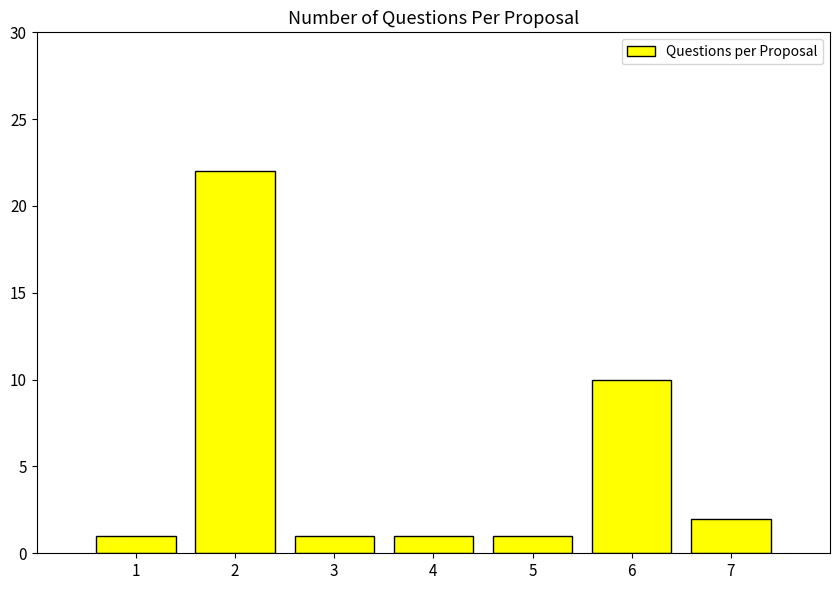

What is the sum of the values at 1 and 6?

11